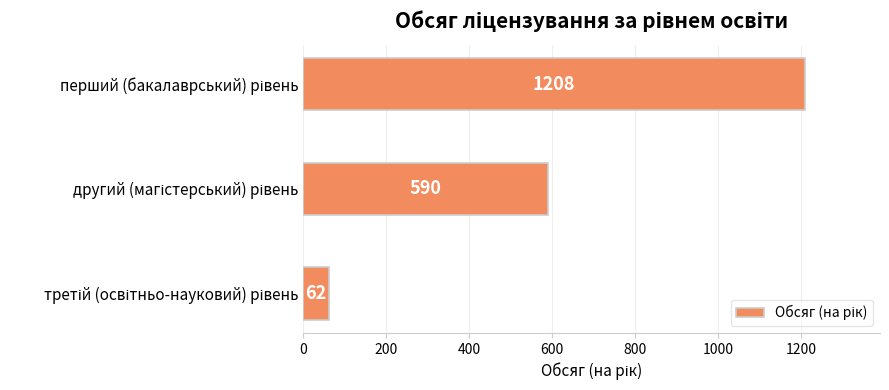

What is the average value?

620